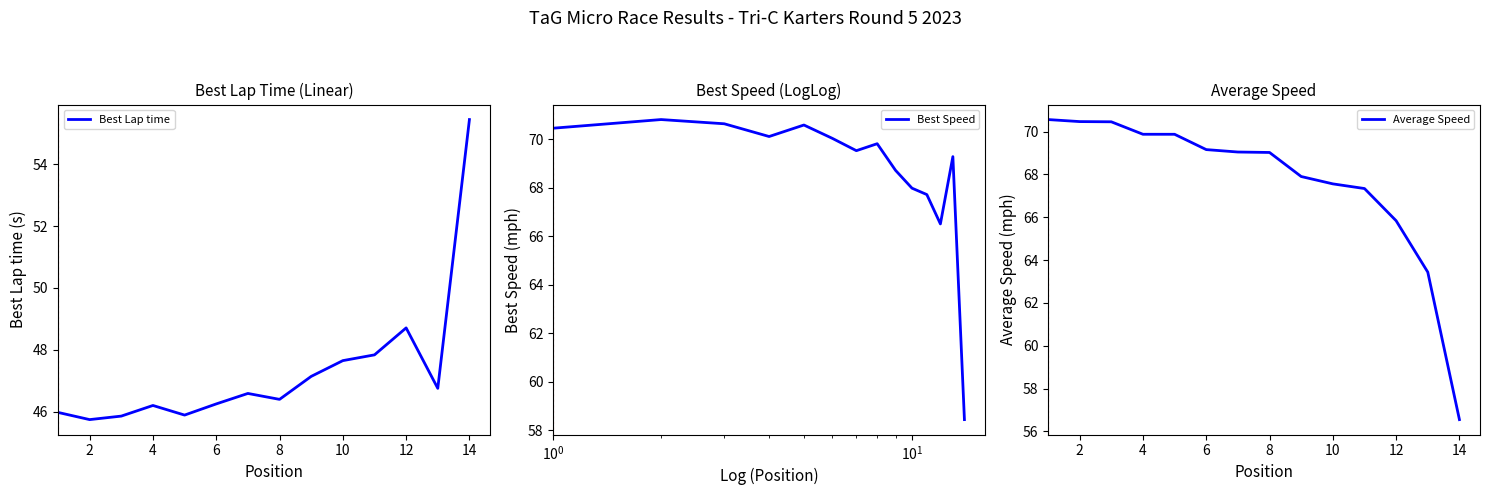

How many series are shown in this chart?

3